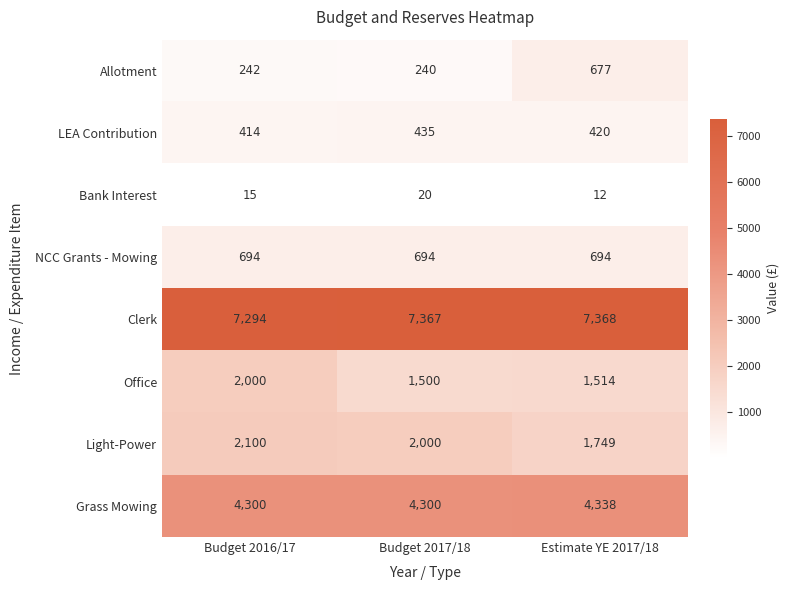

Reading left to right, what are all the values shown in this chart?

Allotment: 242	240	677
LEA Contribution: 414	435	420
Bank Interest: 15	20	12
NCC Grants - Mowing: 694	694	694
Clerk: 7294	7367	7368
Office: 2000	1500	1514
Light-Power: 2100	2000	1749
Grass Mowing: 4300	4300	4338